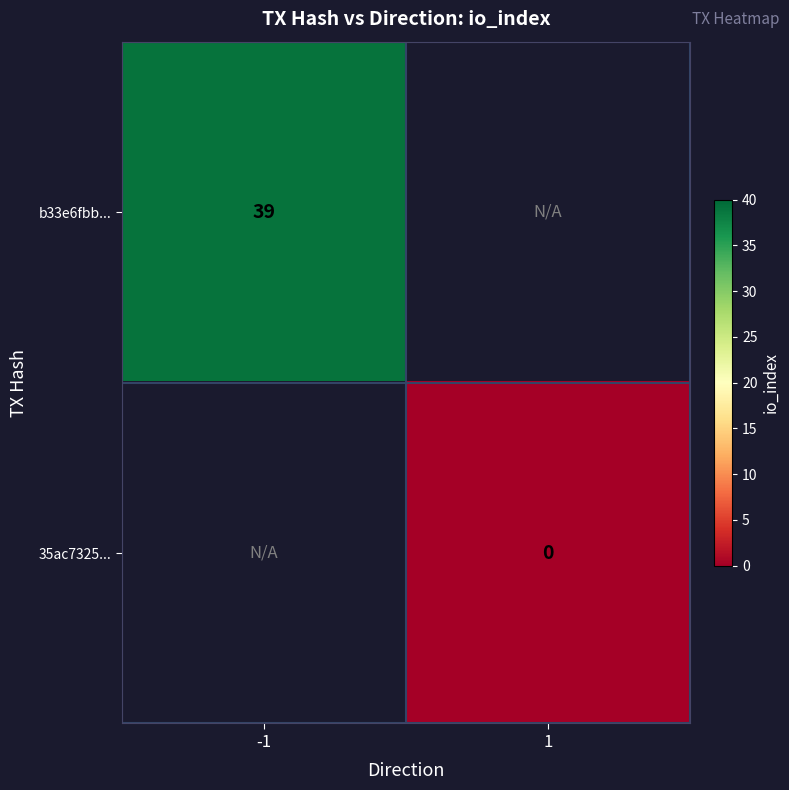

How many data points does each series have?

2